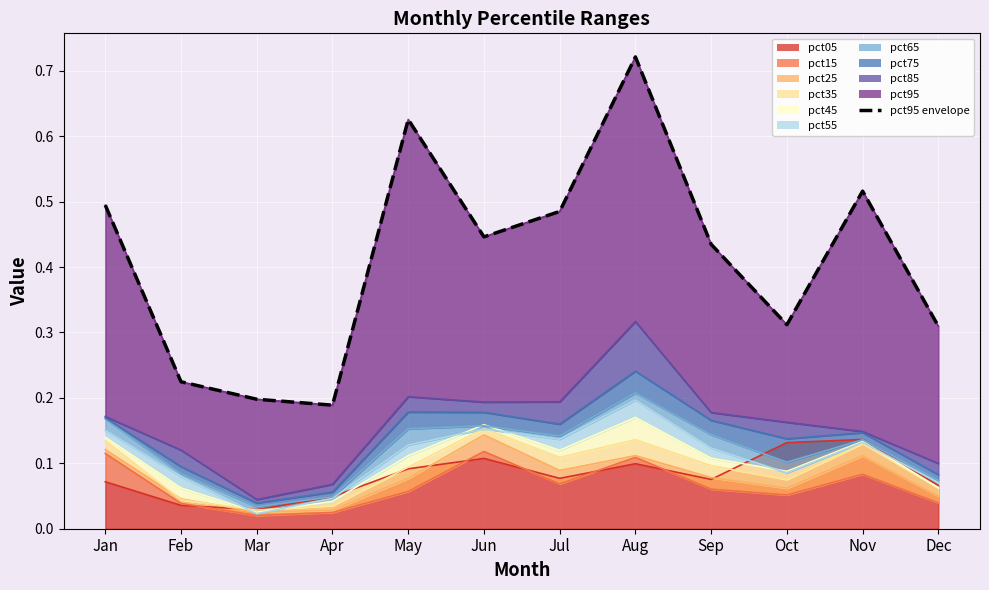

Which label corresponds to the smallest value in the chart?

Apr